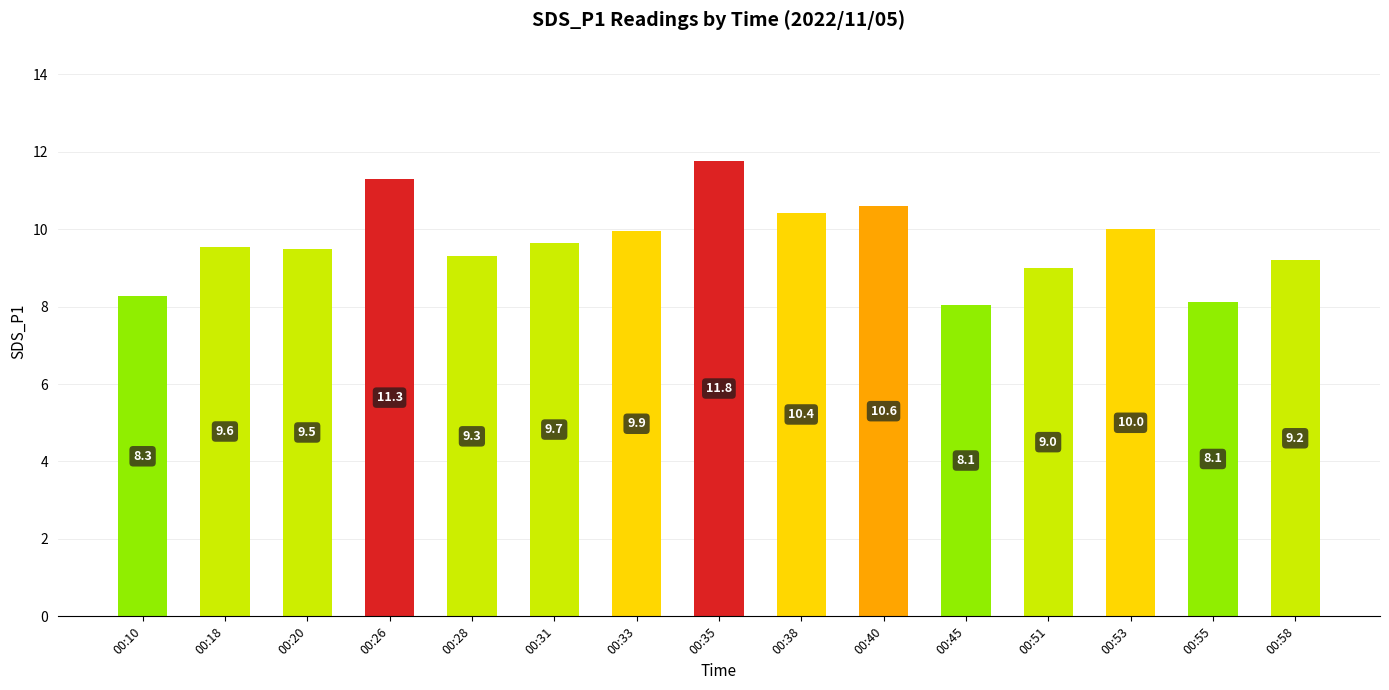

What is the ratio of the value at 00:33 to the value at 00:53?

1.0